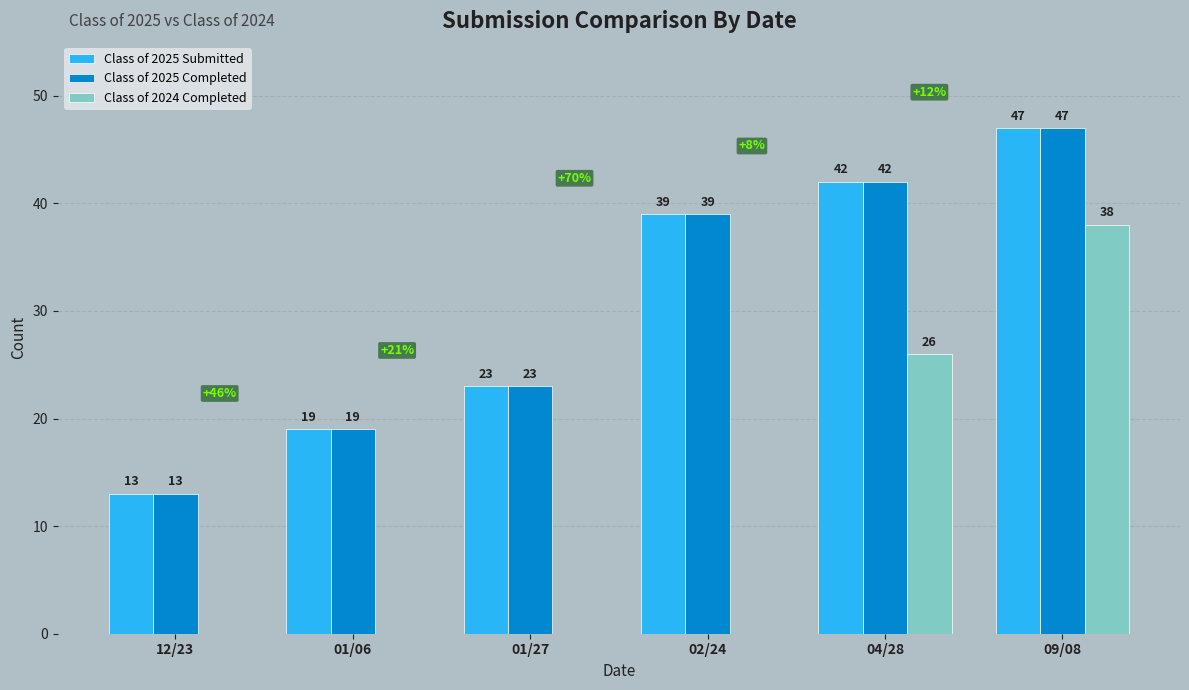

At which label is Class of 2025 Completed closest to 30?

01/27